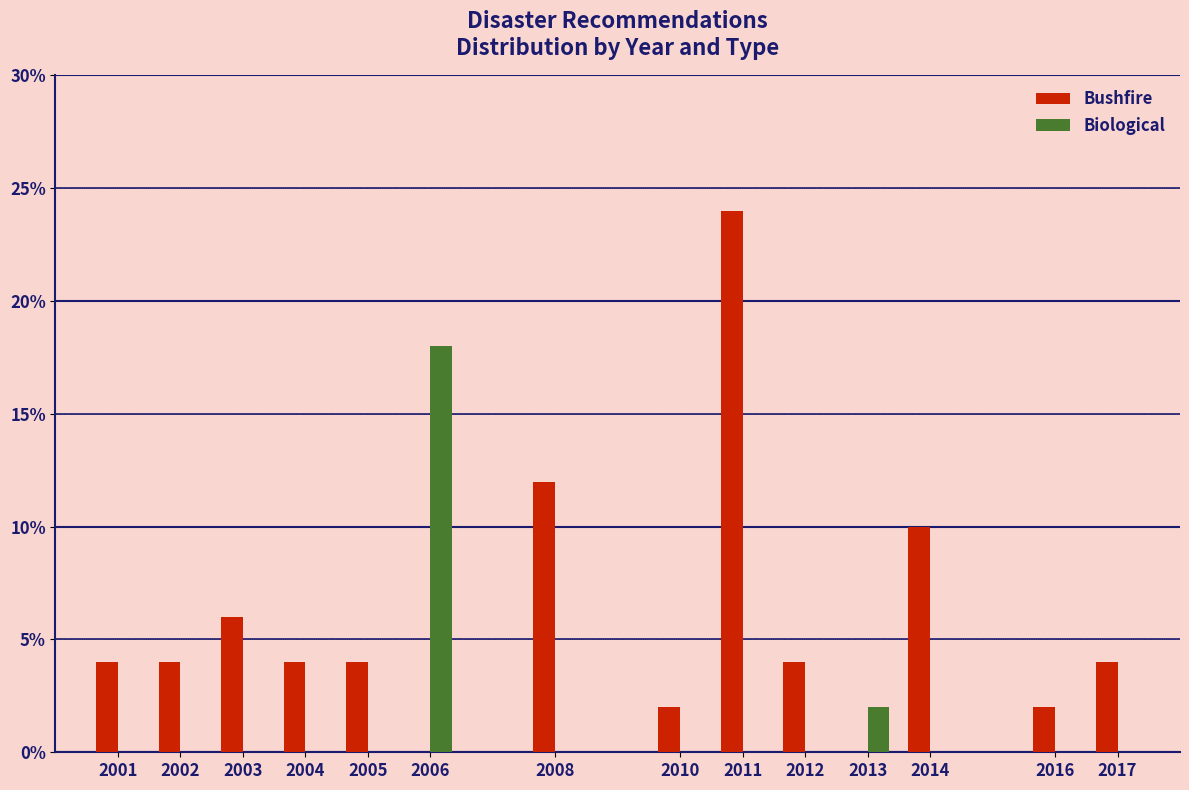

Reading right to left, transcribe all the data shown in this chart.

Bushfire: 2017=4	2016=2	2014=10	2013=0	2012=4	2011=24	2010=2	2008=12	2006=0	2005=4	2004=4	2003=6	2002=4	2001=4
Biological: 2017=0	2016=0	2014=0	2013=2	2012=0	2011=0	2010=0	2008=0	2006=18	2005=0	2004=0	2003=0	2002=0	2001=0